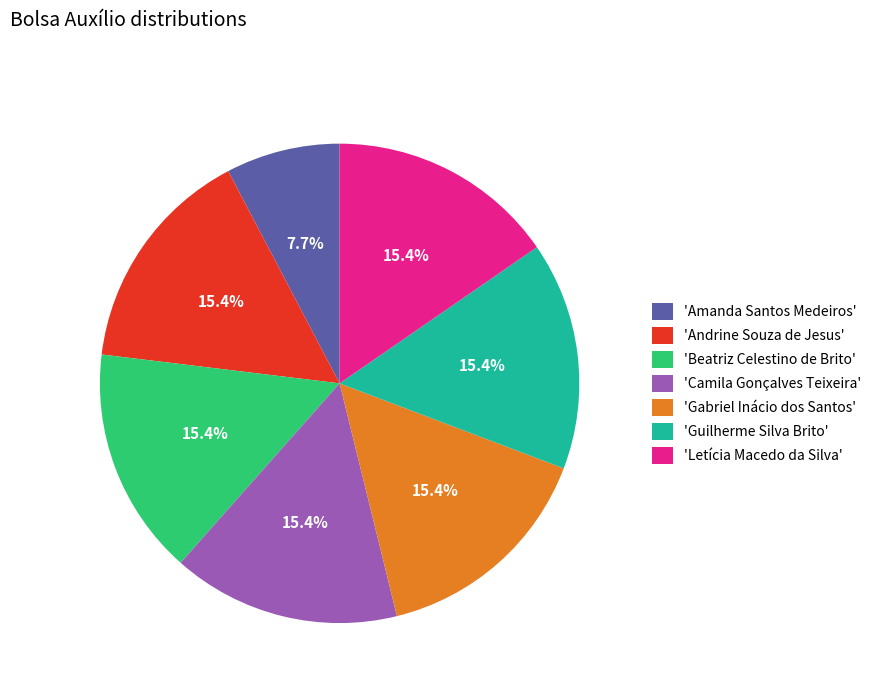

Is there a majority slice in this chart?

No